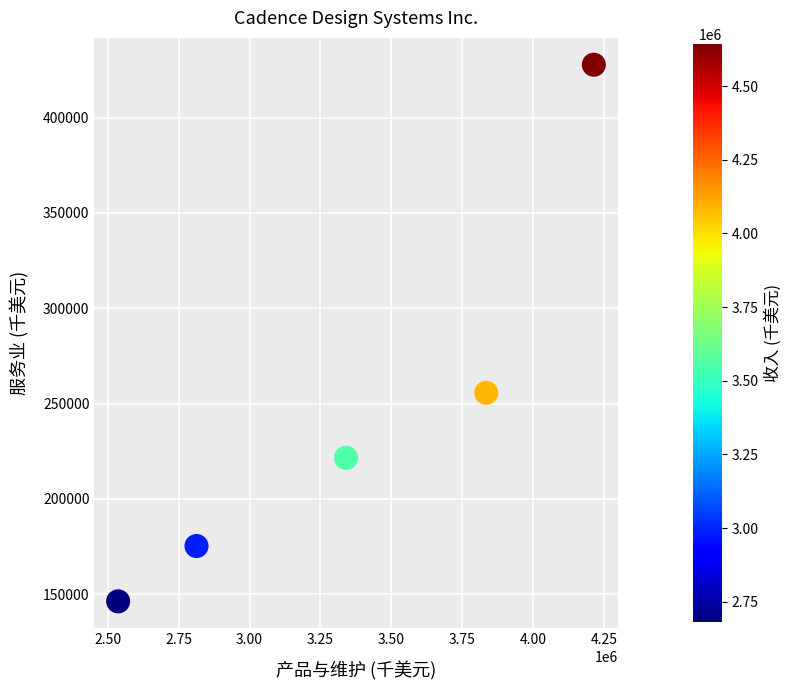

What is the range of Y values (max minus min)?

281481